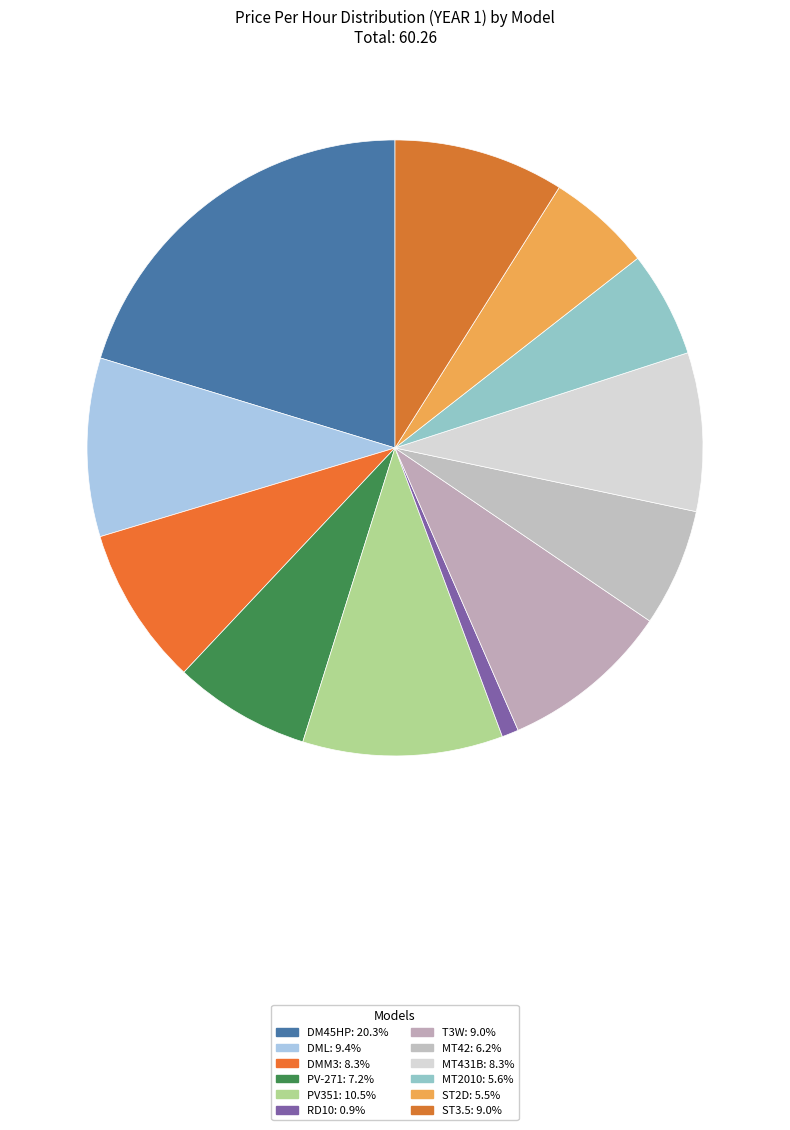

Rank the categories by value from highest to lowest.

DM45HP, PV351, DML, T3W, ST3.5, DMM3, MT431B, PV-271, MT42, MT2010, ST2D, RD10